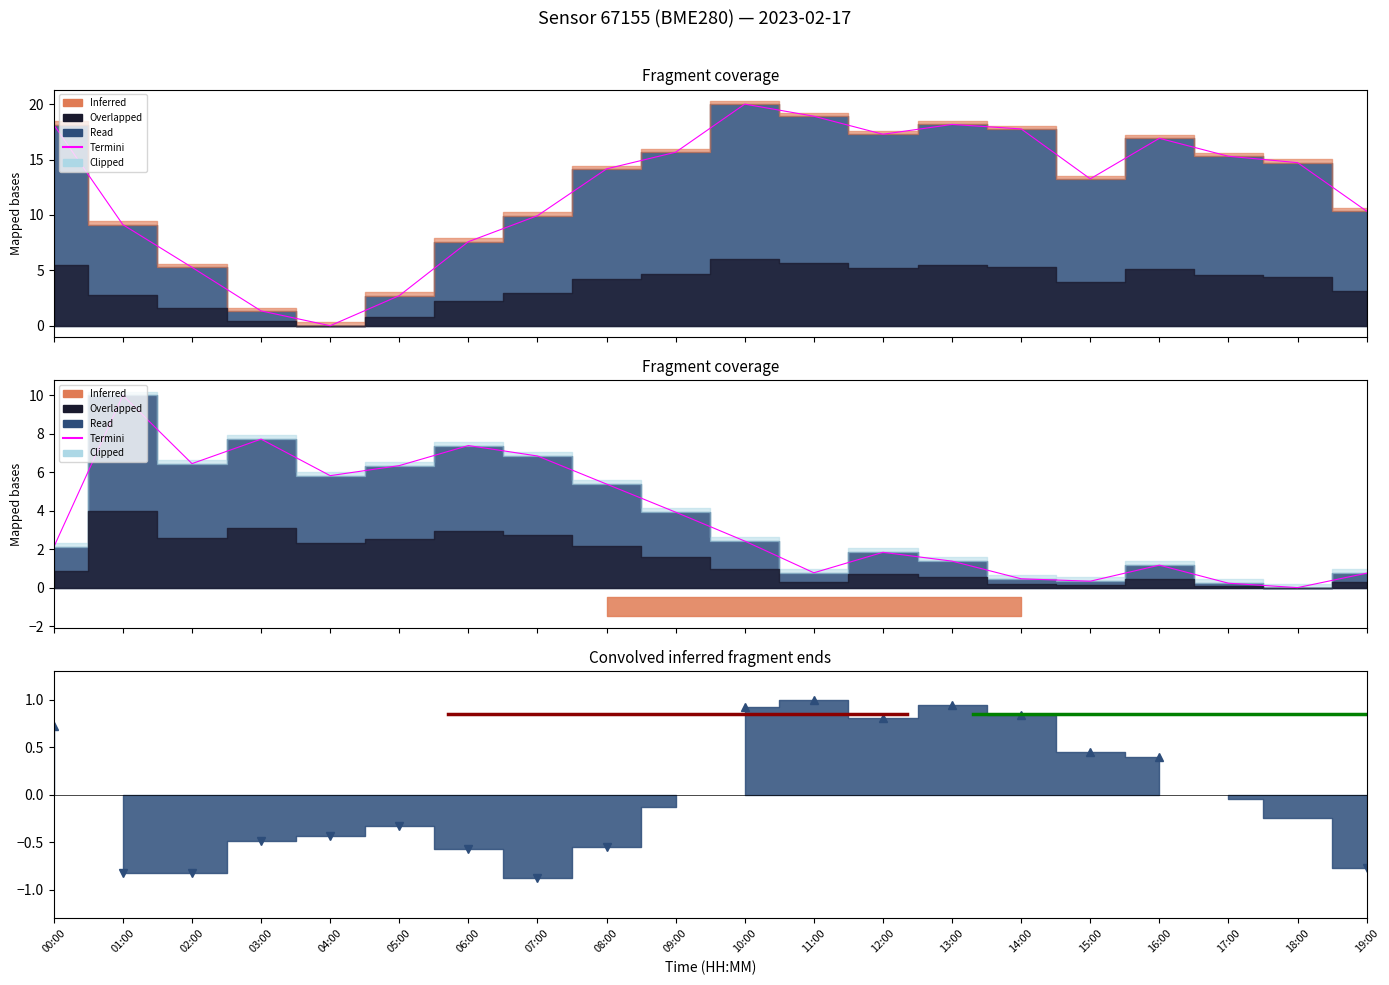

Where does the pressure series first go above 14?

00:00